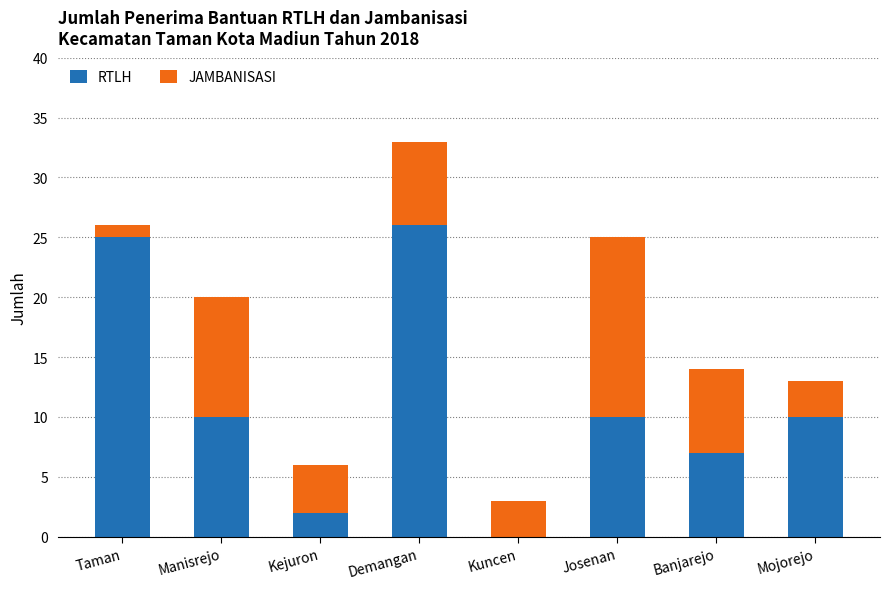

Reading left to right, transcribe the values for RTLH.

Taman=25	Manisrejo=10	Kejuron=2	Demangan=26	Kuncen=0	Josenan=10	Banjarejo=7	Mojorejo=10